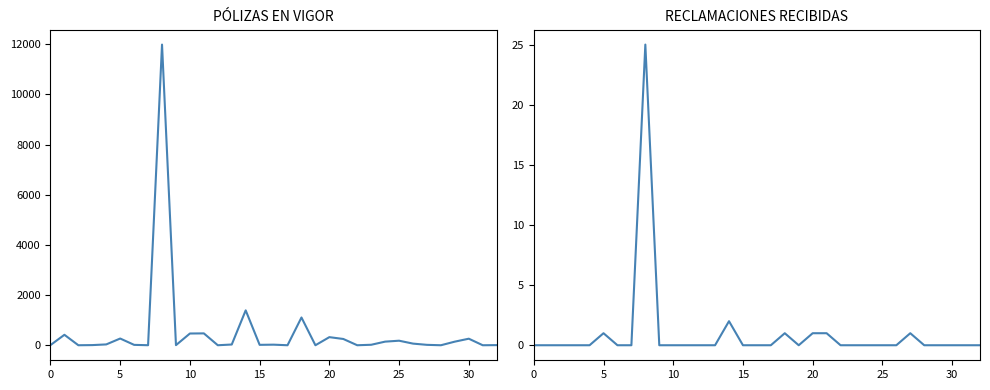

What is the label of the 24th point from the right?

9